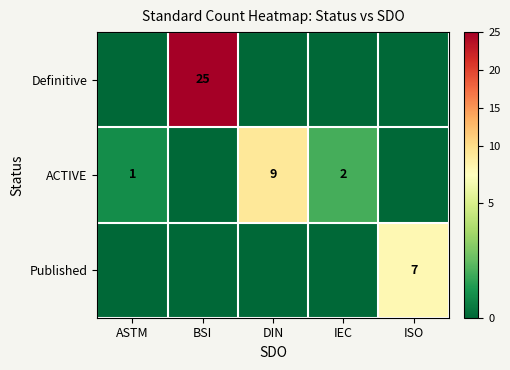

The Published series shows 7 at ISO. True or false?

True